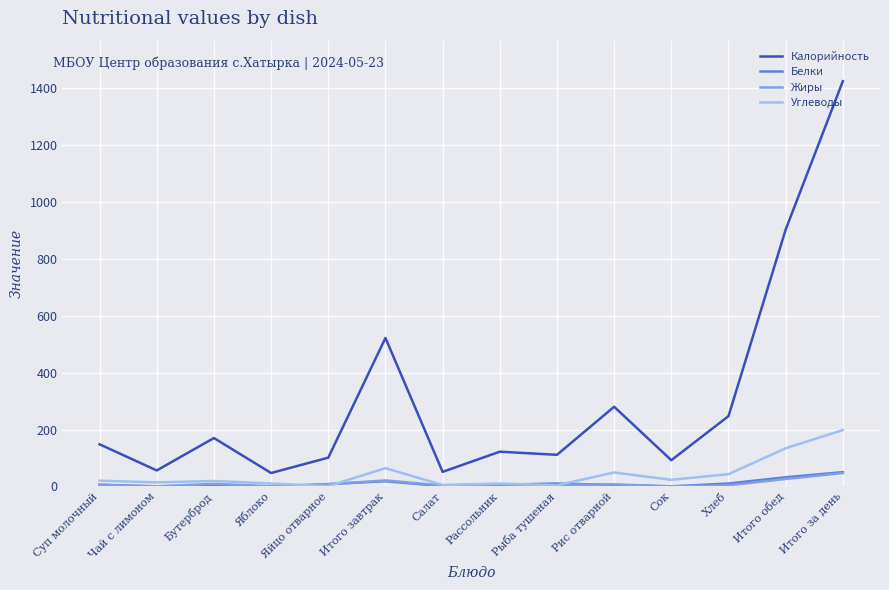

True or false: Калорийность and Жиры intersect in this chart.

False